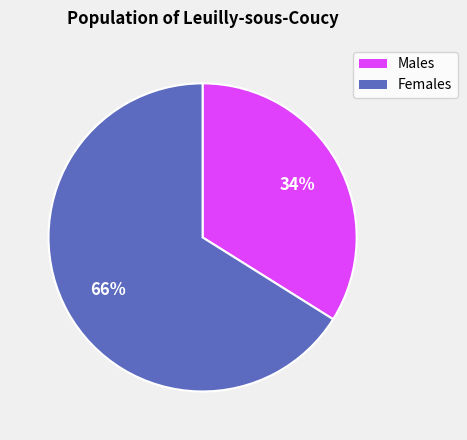

To the nearest percent, what is the difference between the largest and smallest slice percentages?

32%